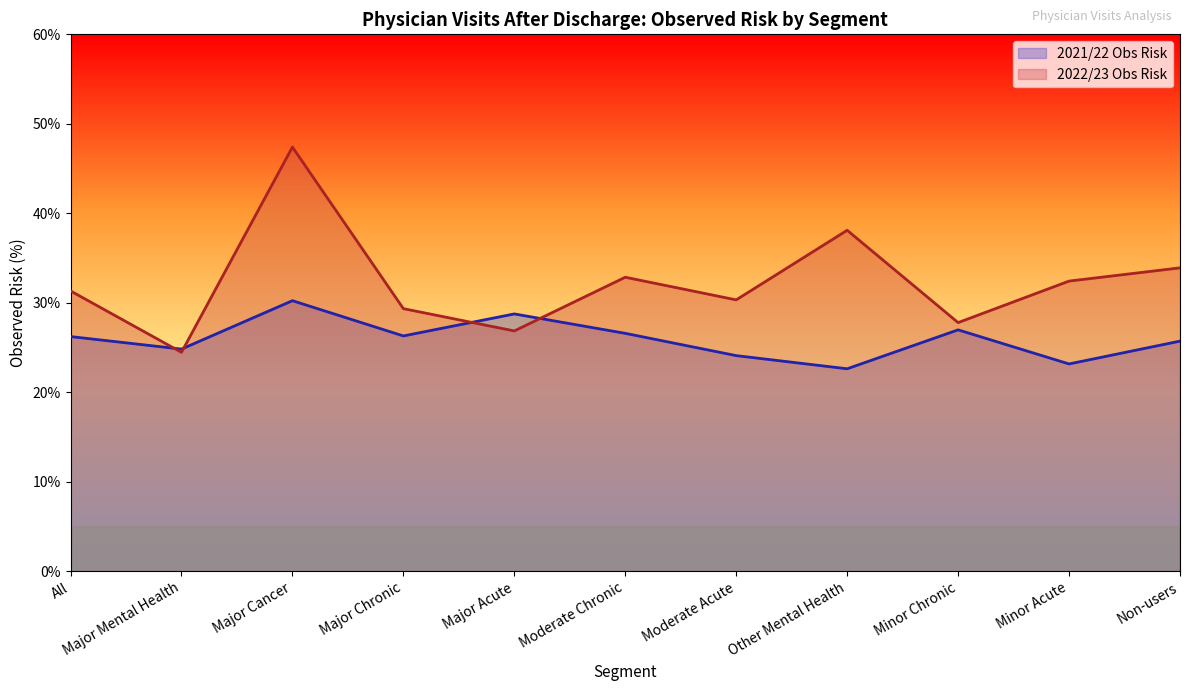

Does the chart display data point markers on the line(s)?

No